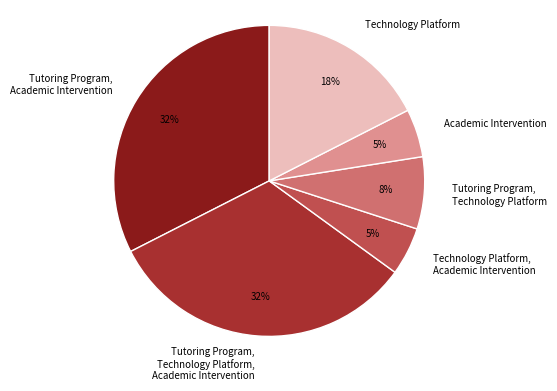

The Technology Platform, Academic Intervention slice represents 11% of the pie. True or false?

False